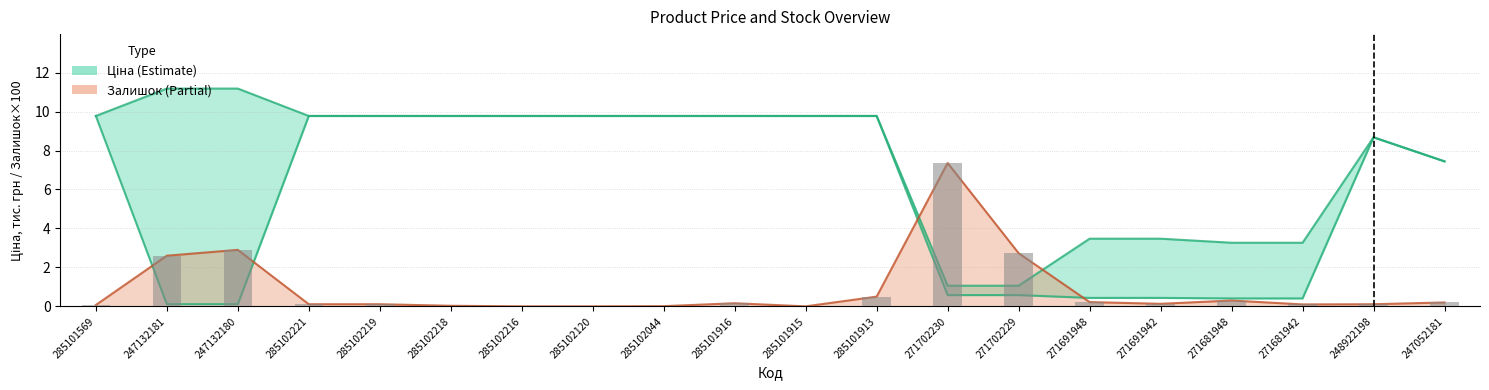

What is the difference between the maximum and second lowest values in the Залишок series?

7.4